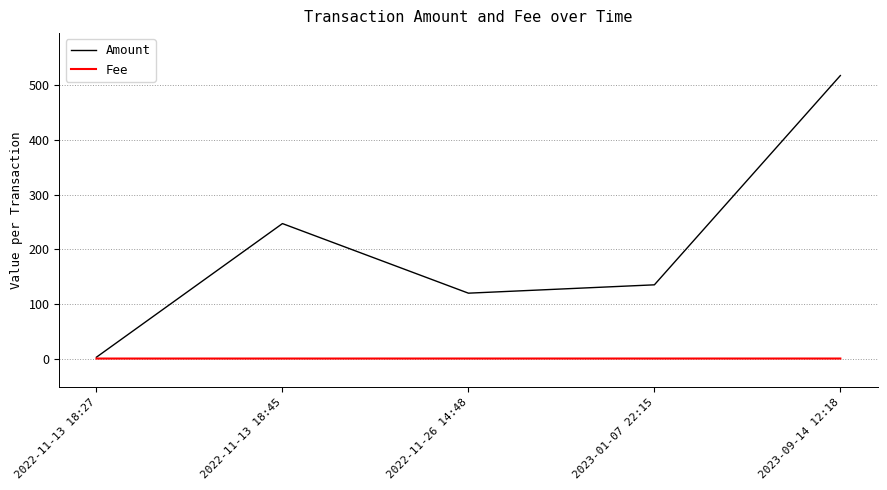

How many interior local peaks does the Amount series have?

1